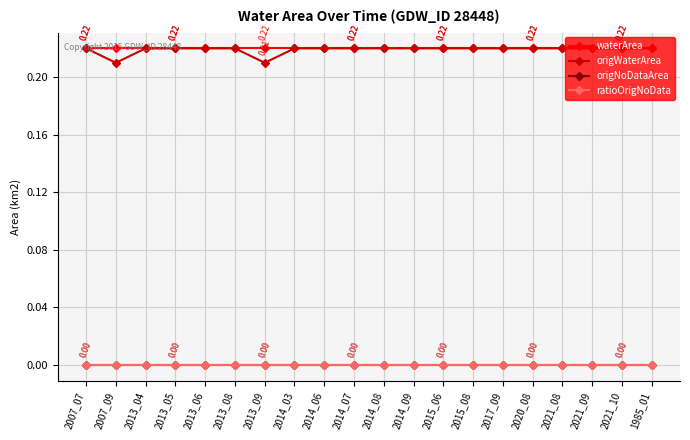

Which series has the widest spread of values?

origWaterArea